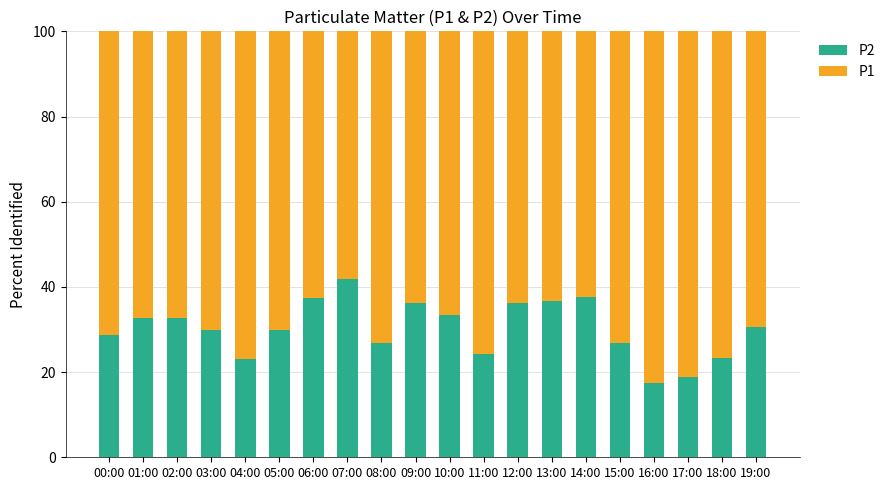

What is the approximate value of P2 at 13:00?

36.8